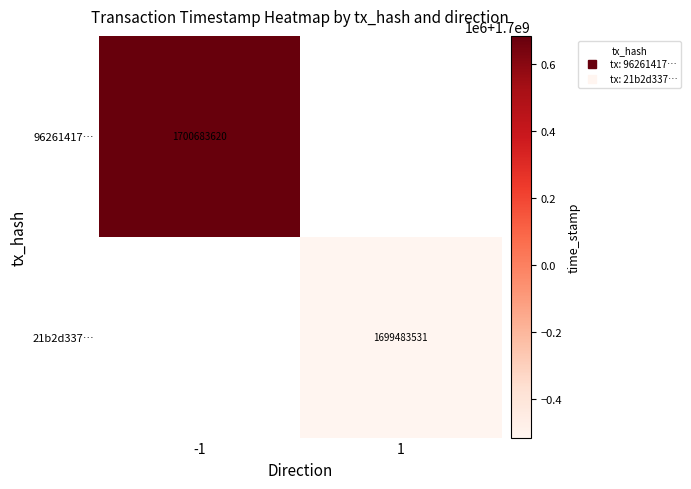

At which label does 21b2d337… reach its minimum?

-1